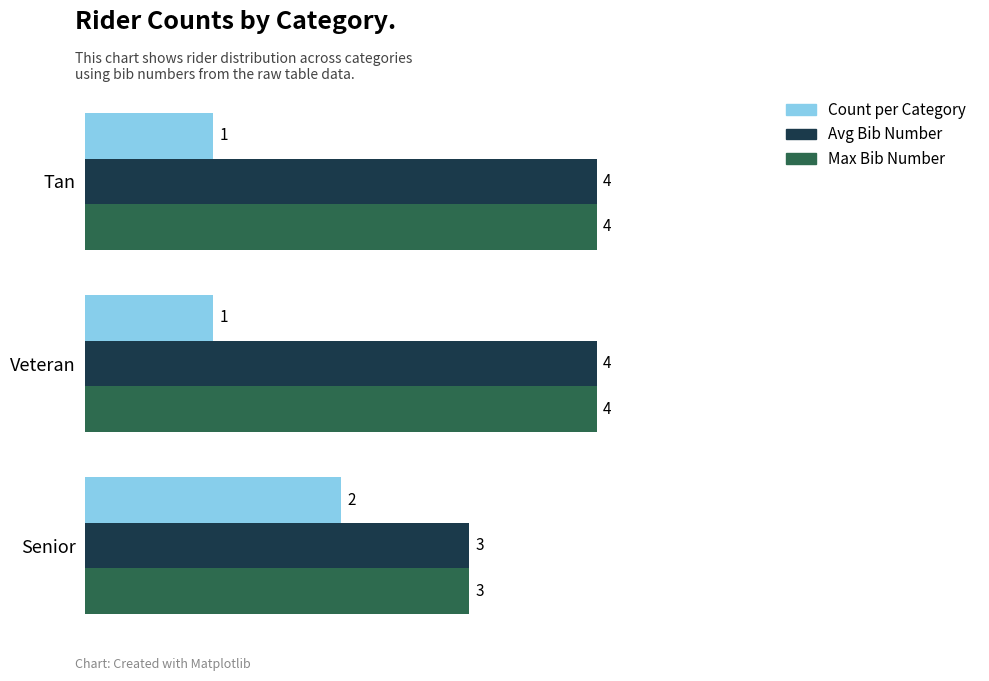

The value of Max Bib Number at Senior is 1. True or false?

False